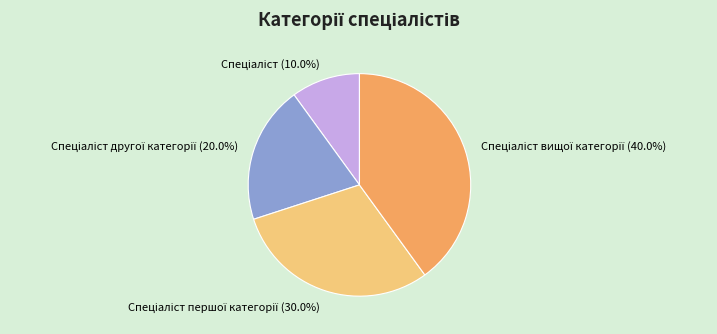

Is there any slice that represents more than half of the pie?

No